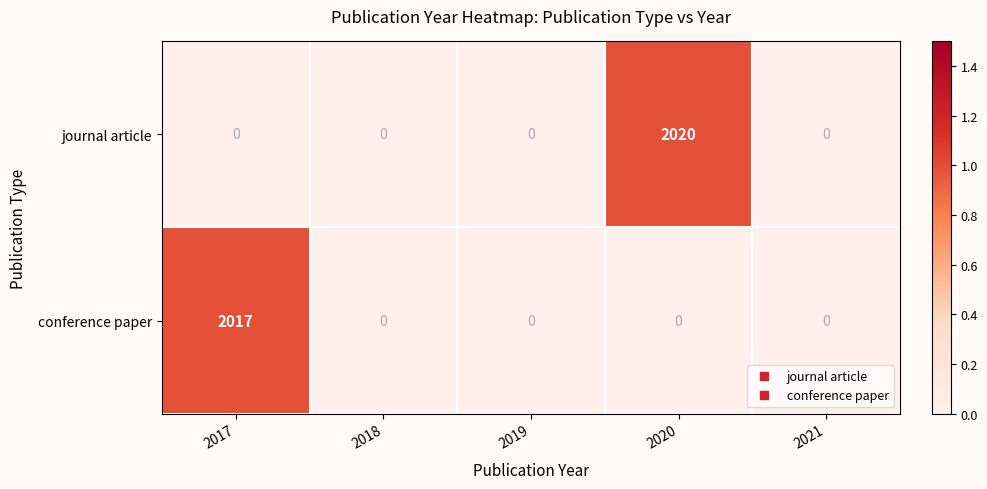

Reading right to left, list all the values displayed in this chart.

journal article: 2021=0	2020=2020	2019=0	2018=0	2017=0
conference paper: 2021=0	2020=0	2019=0	2018=0	2017=2017